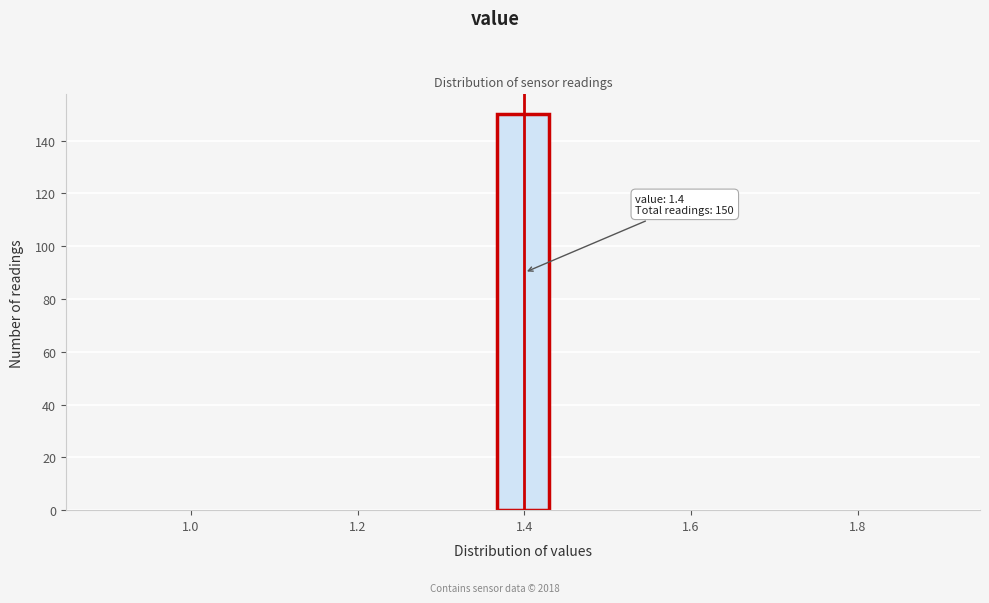

Around what value on the x-axis is the tallest bar? Give the approximate position of its centre, as read against the axis.

1.40